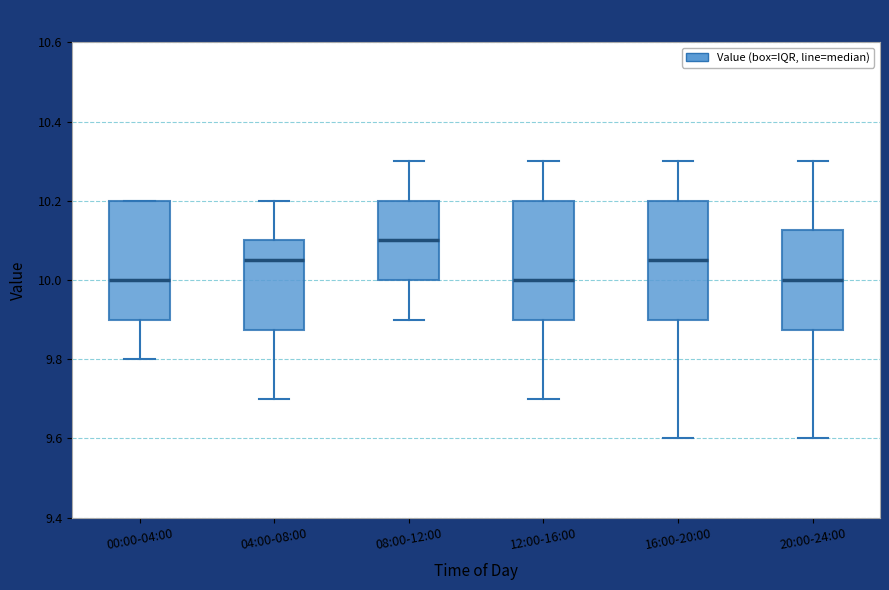

Reading left to right, read every box against the y-axis: the position of its median line, the range the box covers, and the ends of its whiskers. The values are not printed on the chart, so give them approximately, as read against the axis.

00:00-04:00: median 10.00, box 9.90 to 10.20, whiskers 9.80 to 10.20
04:00-08:00: median 10.06, box 9.88 to 10.10, whiskers 9.70 to 10.20
08:00-12:00: median 10.10, box 10.00 to 10.20, whiskers 9.90 to 10.30
12:00-16:00: median 10.00, box 9.90 to 10.20, whiskers 9.70 to 10.30
16:00-20:00: median 10.06, box 9.90 to 10.20, whiskers 9.60 to 10.30
20:00-24:00: median 10.00, box 9.88 to 10.12, whiskers 9.60 to 10.30